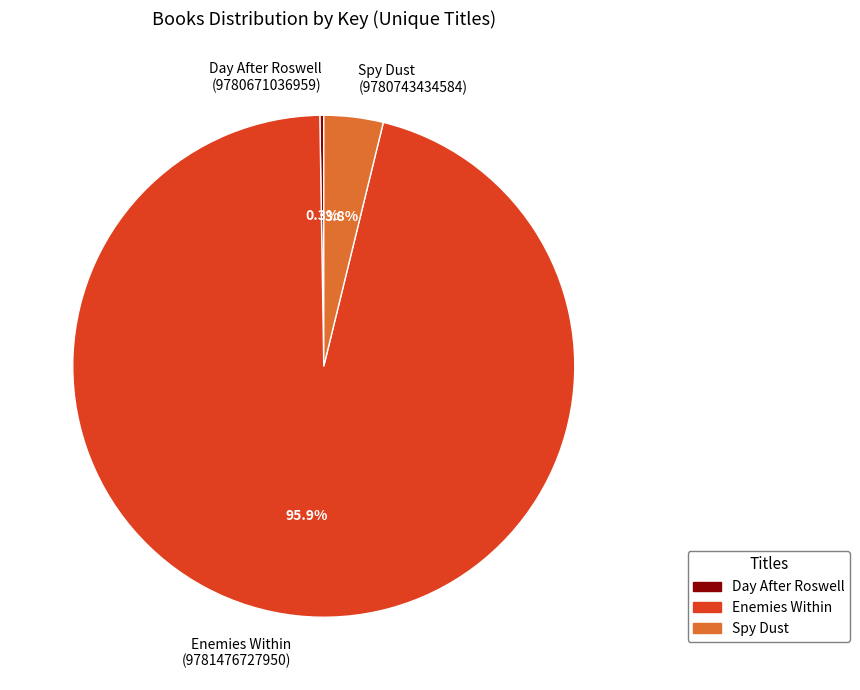

Does any single category account for the majority?

Yes